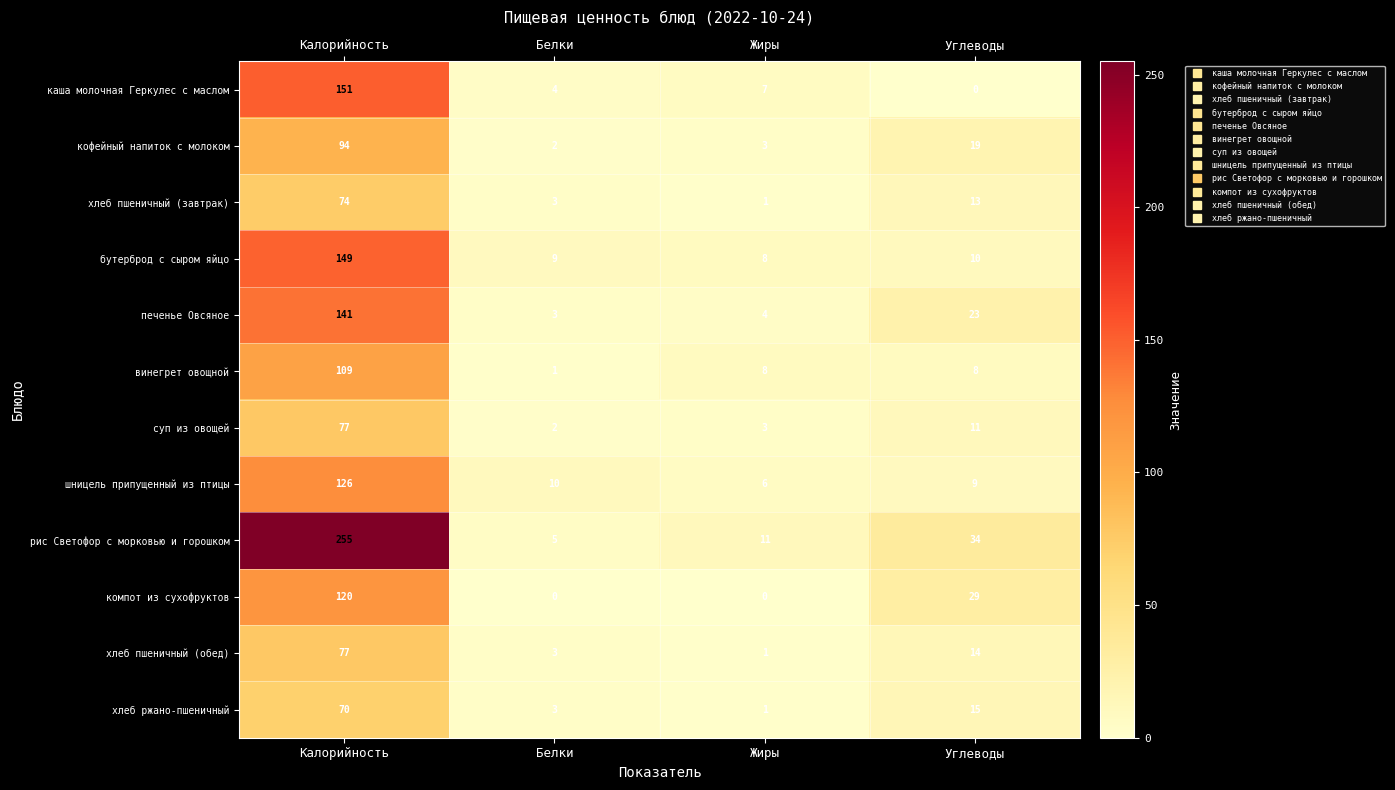

What is the greatest value displayed?

255